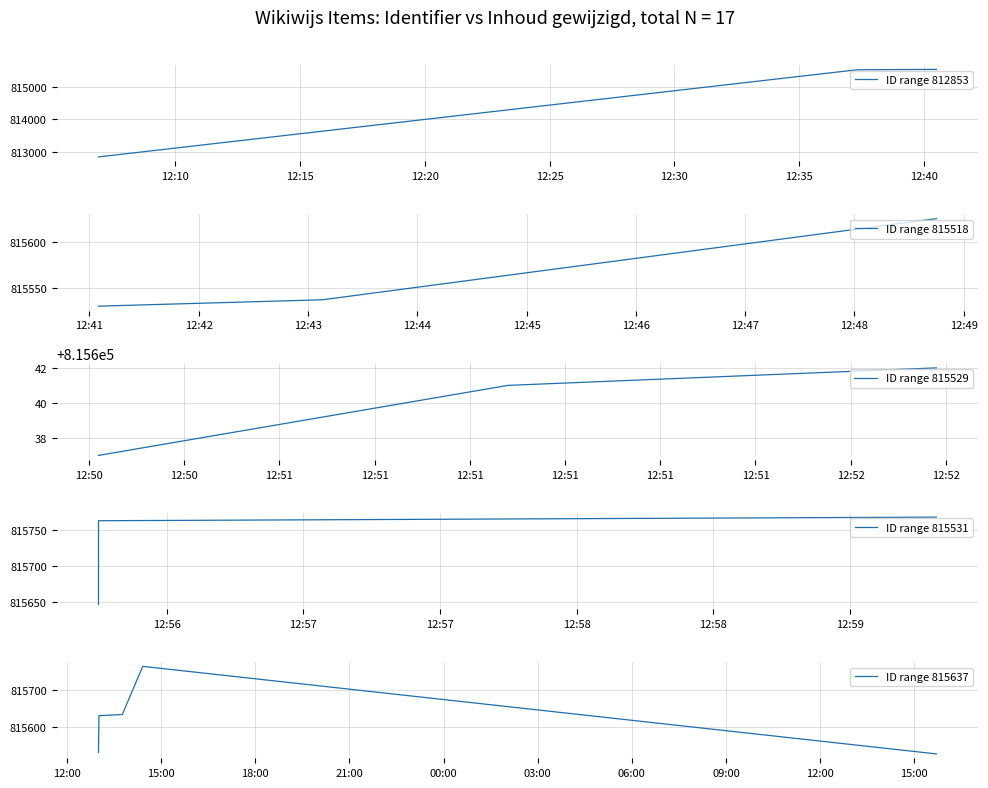

Approximately how many times larger is the value at 2014-04-15 12:59:19 compared to 2014-04-15 13:00:21?

1.0